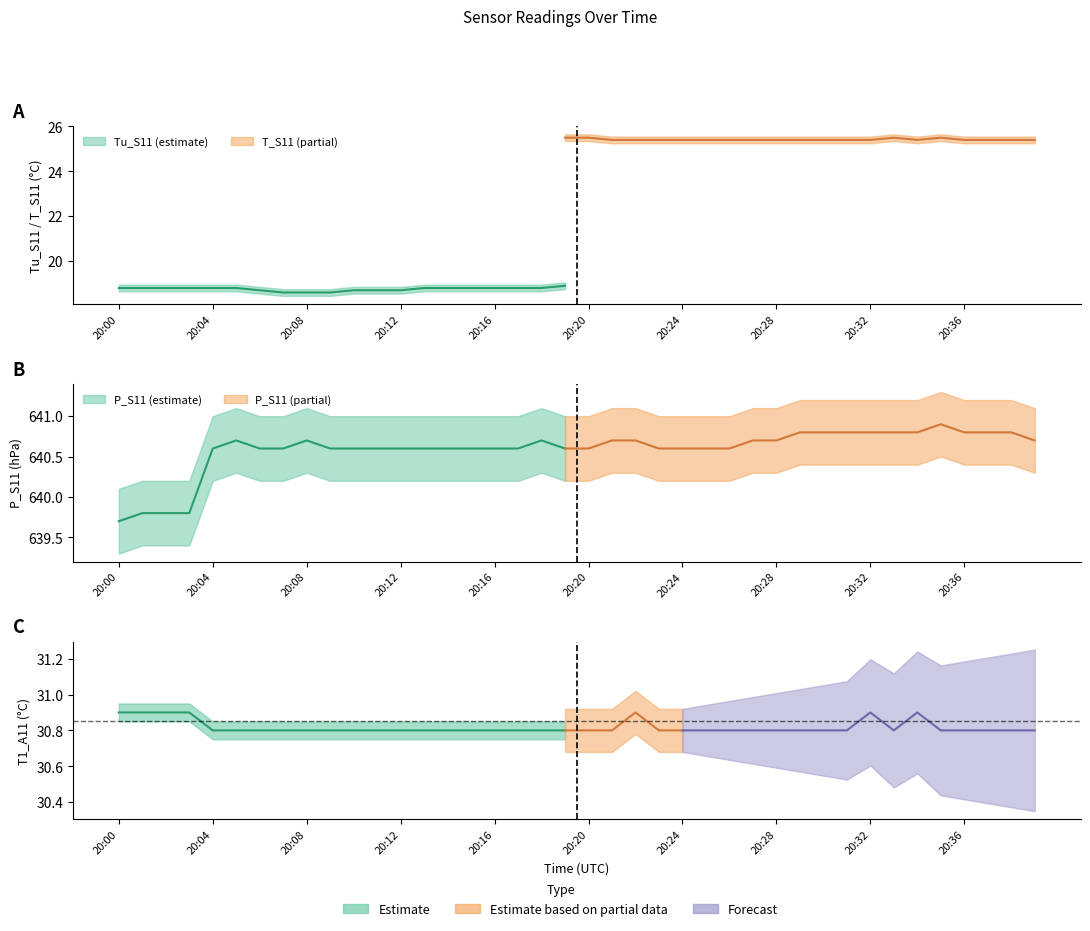

What is the label of the 32nd point from the left?

31